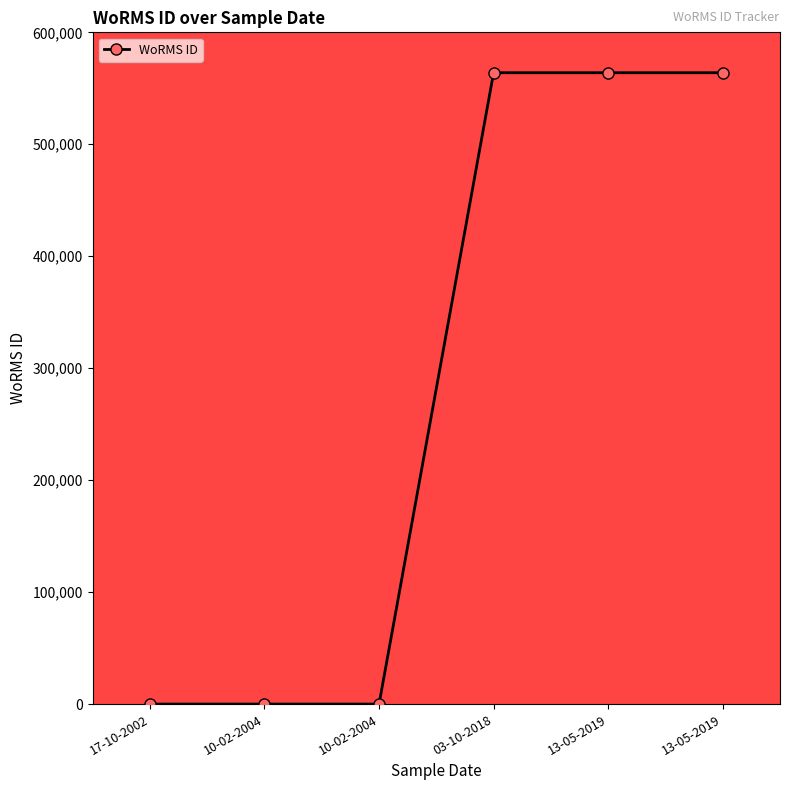

Reading left to right, extract all data points from this chart.

0	0	0	563929	563930	563931